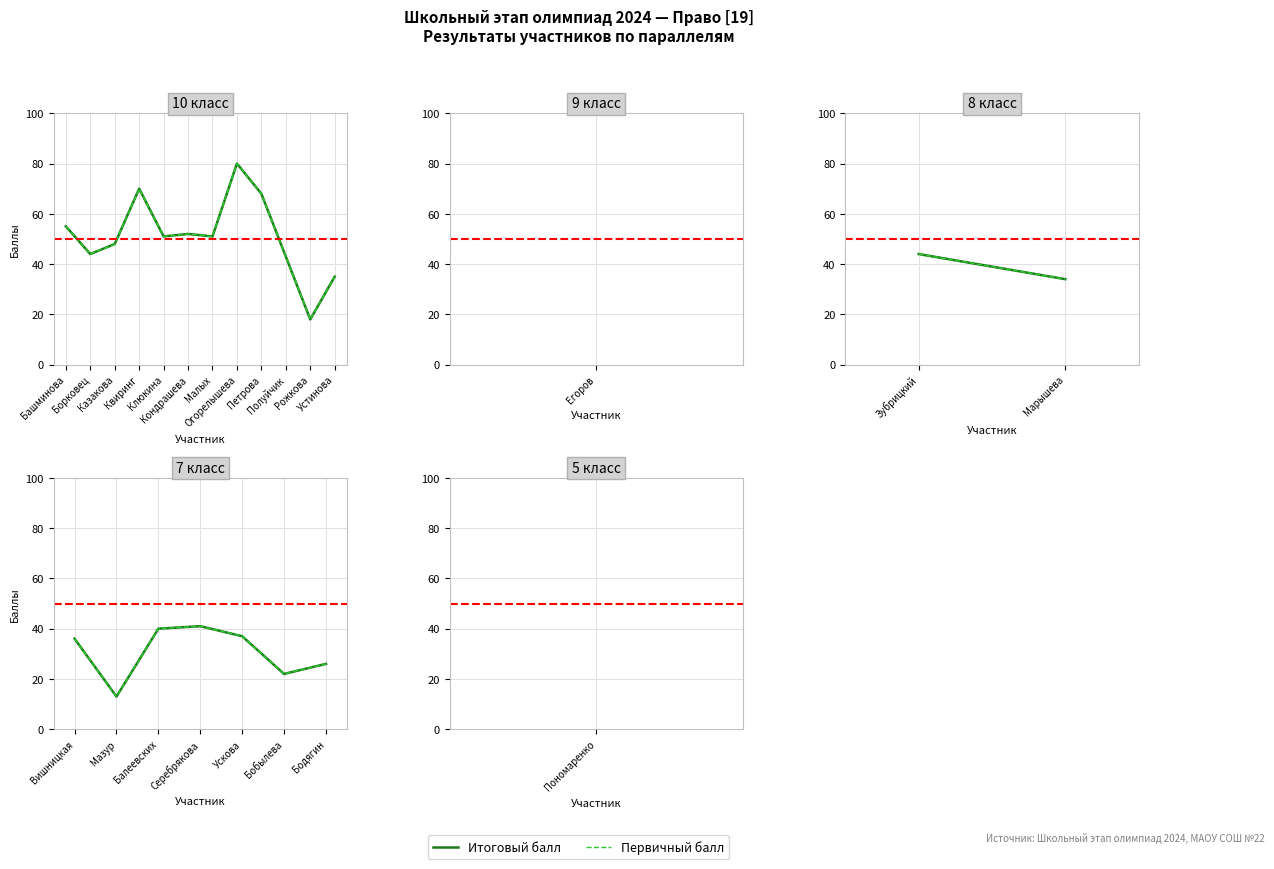

The value of Итоговый балл at Балеевских is 23. True or false?

False